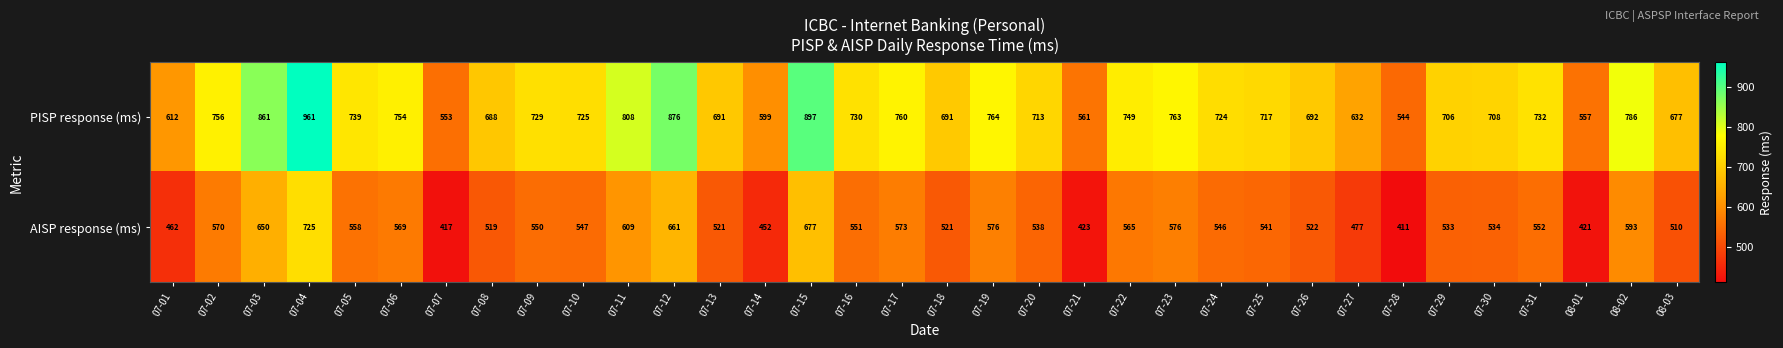

At which label is PISP response (ms) closest to 752?

07-06